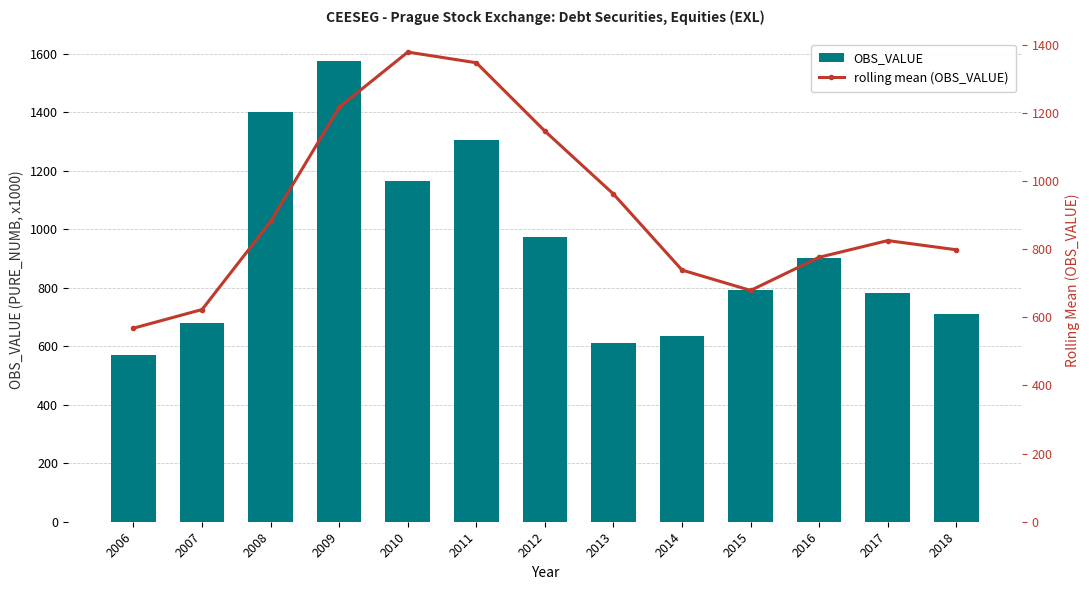

How many groups of bars are there?

13